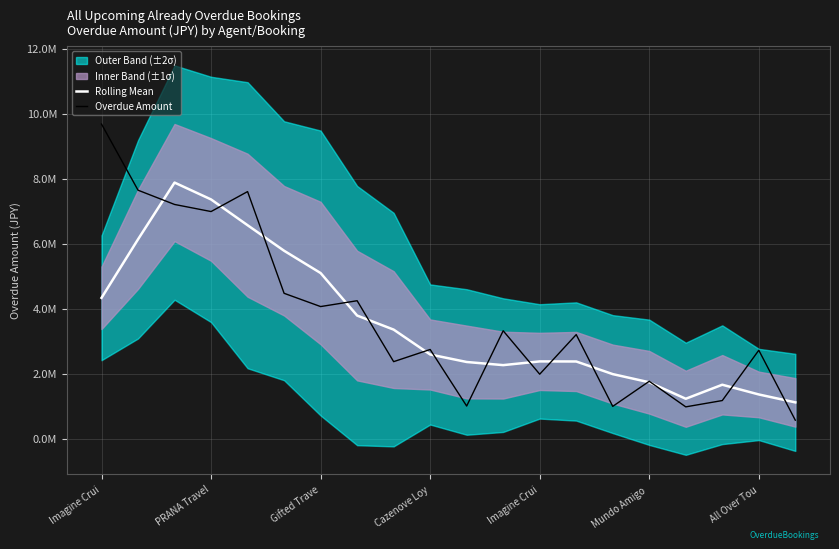

Count the number of categories in the chart.

20